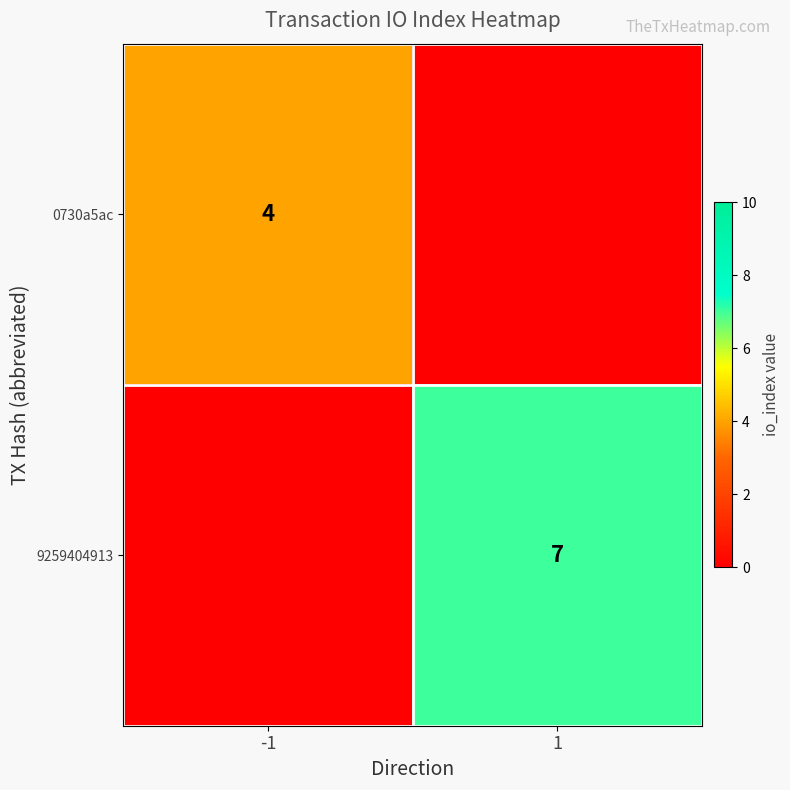

The value of 0730a5ac at -1 is 7. True or false?

False